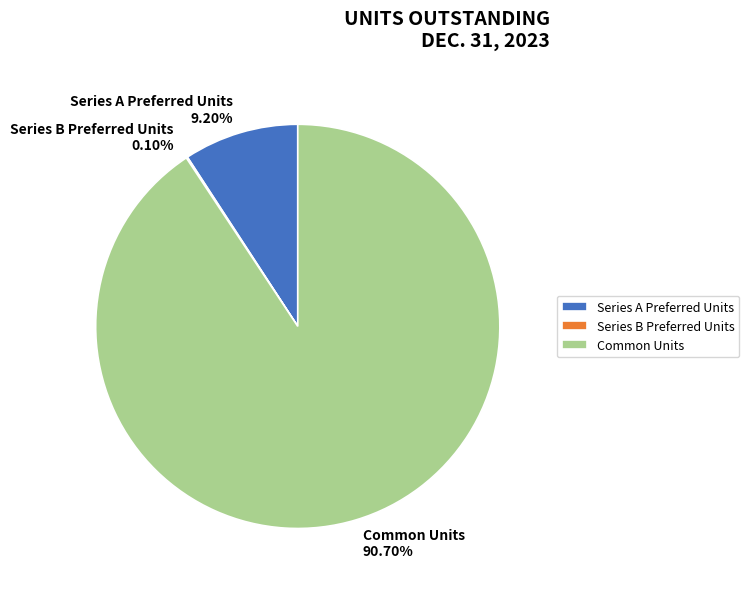

Which has a higher value, Series A Preferred Units or Common Units?

Common Units